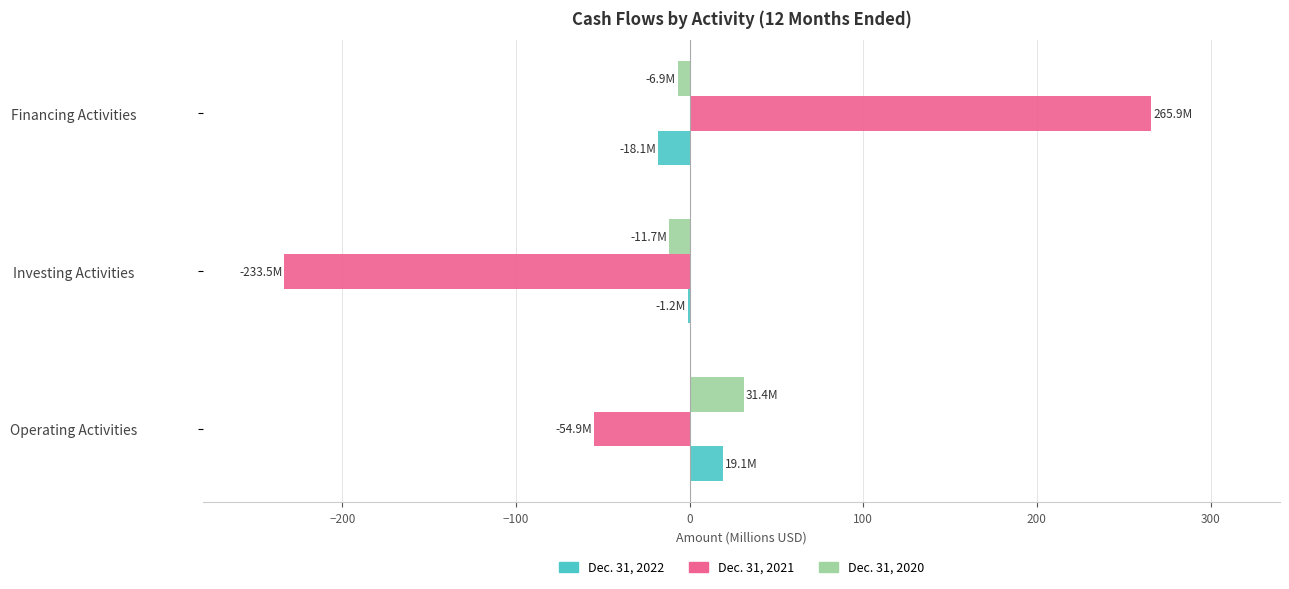

At which category is the sum across all series the highest?

Financing Activities